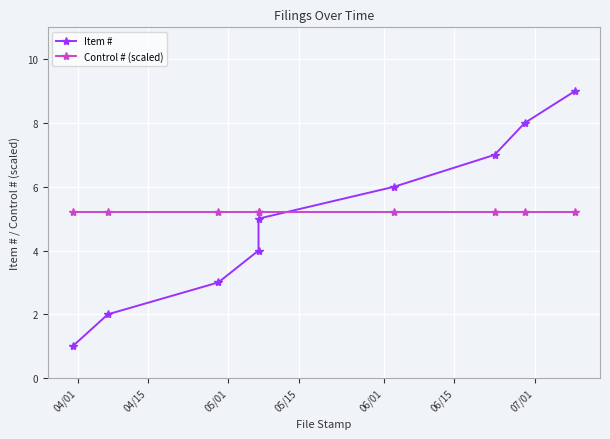

Reading left to right, extract all data points from this chart.

Item #: 1.0	2.0	3.0	4.0	5.0	6.0	7.0	8.0	9.0
Control # (scaled): 5.2	5.2	5.2	5.2	5.2	5.2	5.2	5.2	5.2